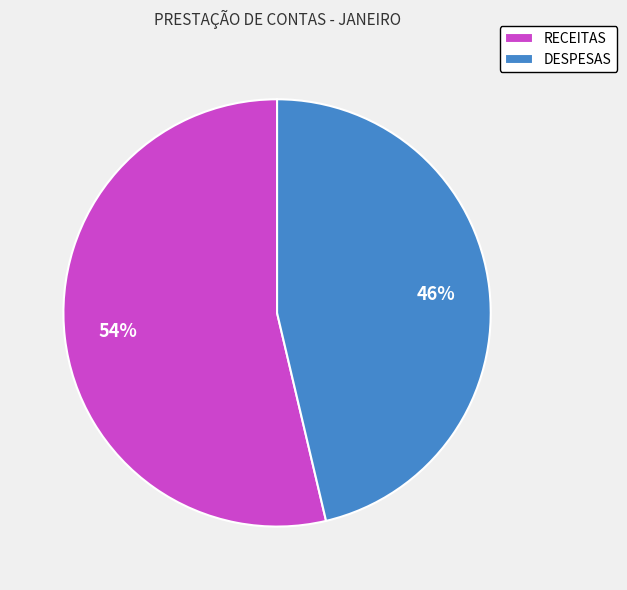

Which has a higher value, RECEITAS or DESPESAS?

RECEITAS